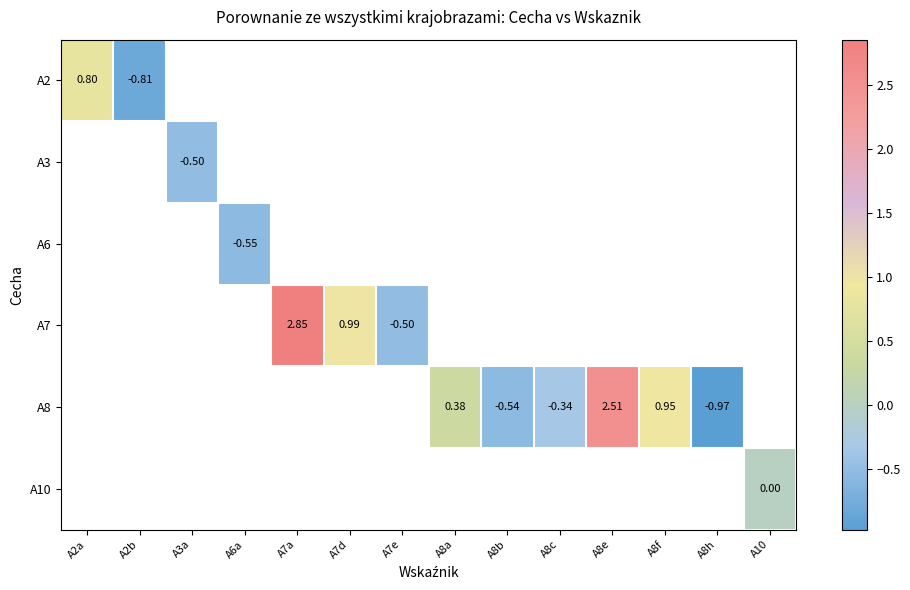

How many values in A6 are below zero?

1